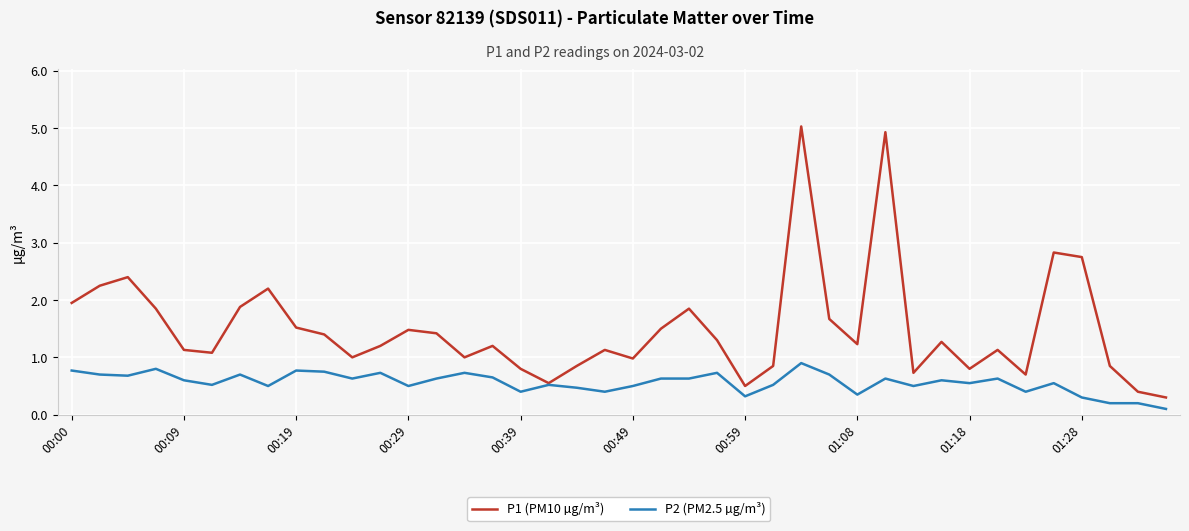

Which series has the widest spread of values?

P1 (PM10 µg/m³)